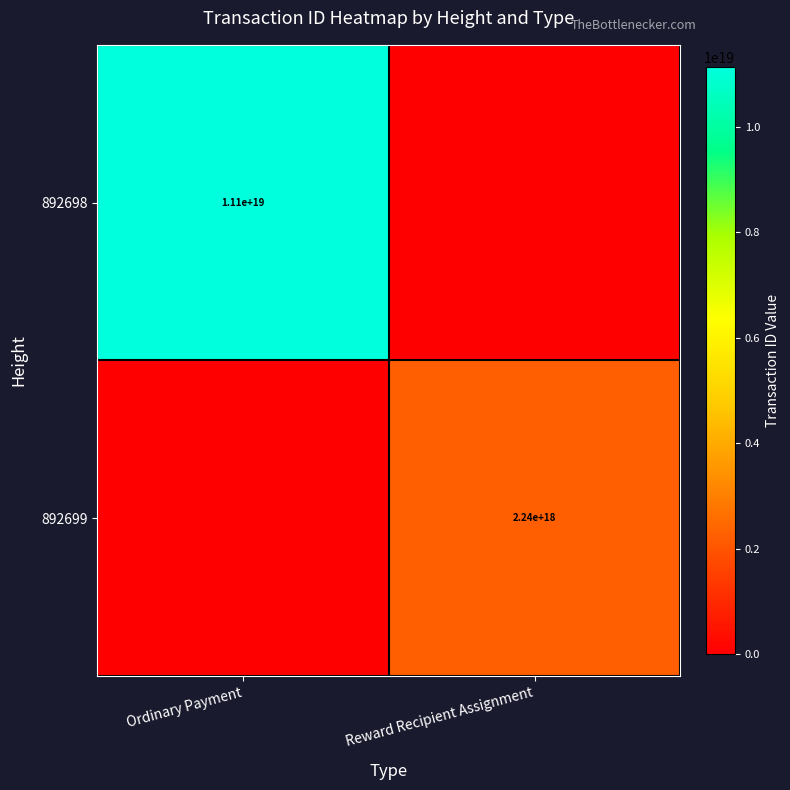

Is the value of 892699 at Reward Recipient Assignment greater than the value of 892698 at Ordinary Payment?

No